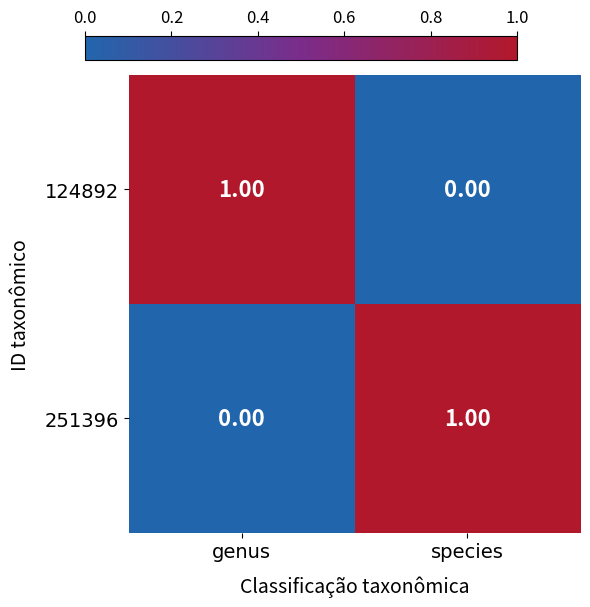

Rank the categories by 124892 value from lowest to highest.

species, genus